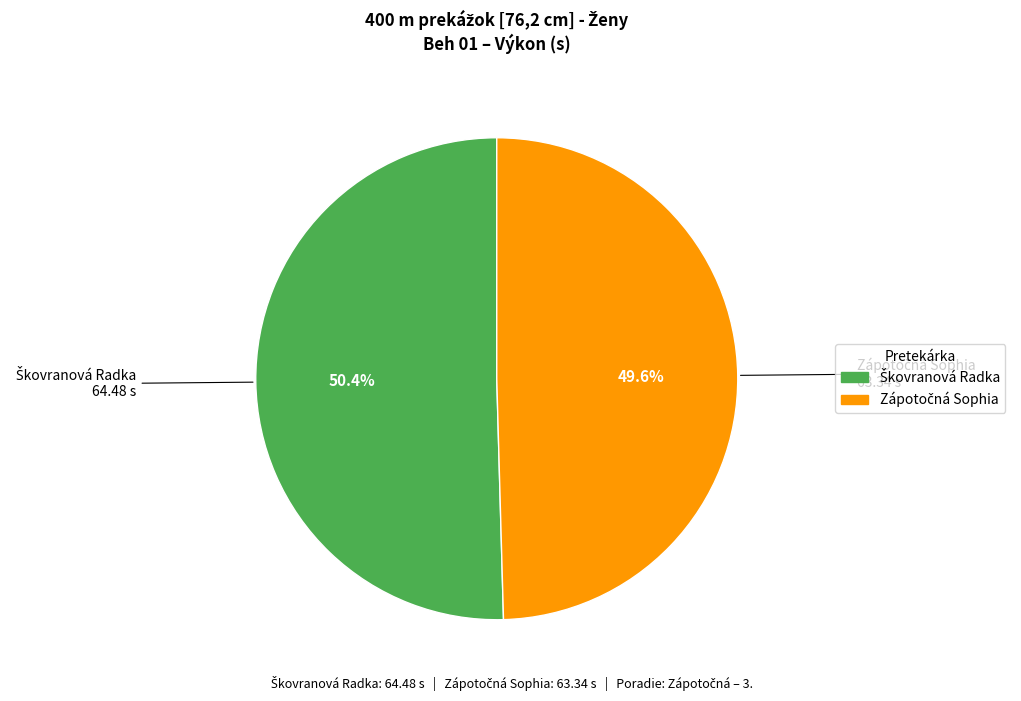

Does any single category account for the majority?

Yes